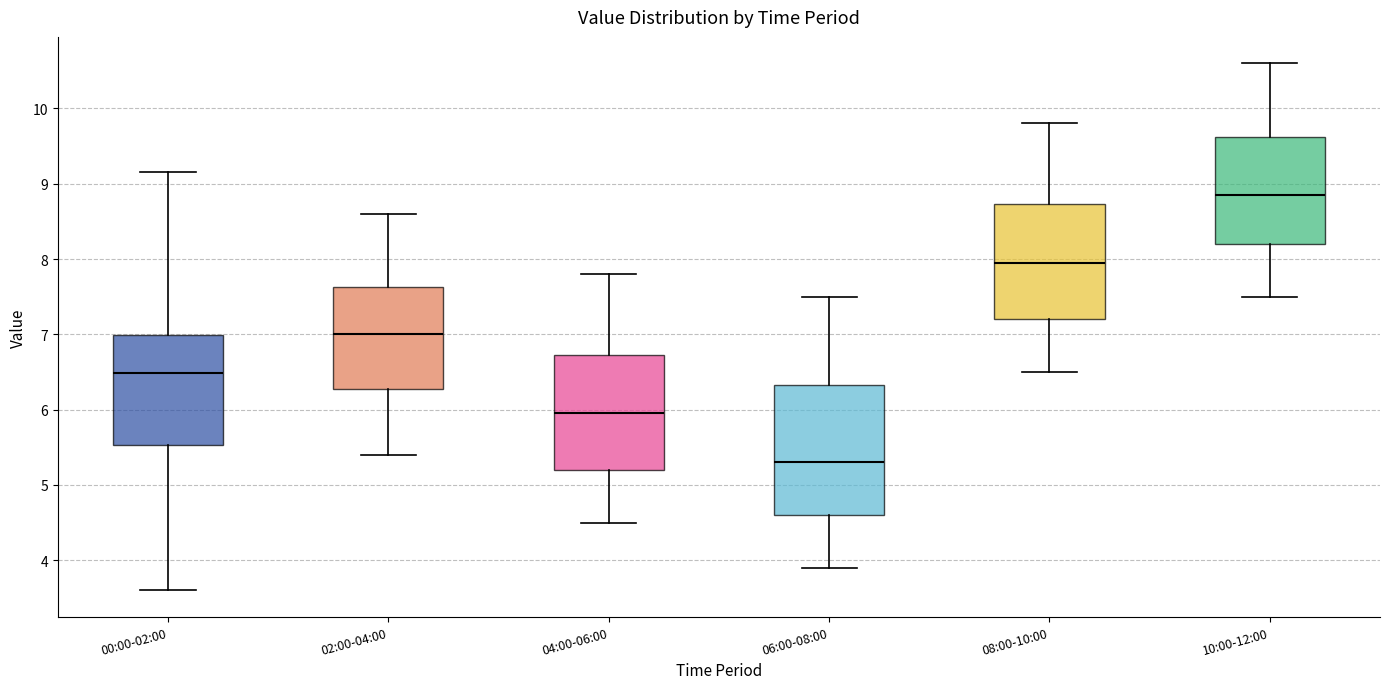

Comparing the boxes themselves (not the whiskers), which one is the tallest?

06:00-08:00